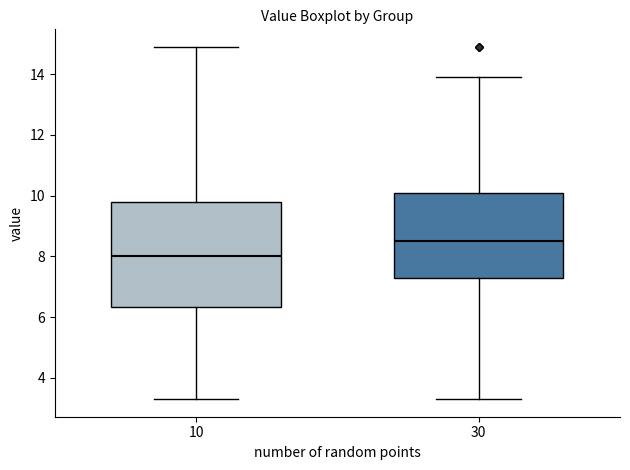

Which box has the lowest median line?

10